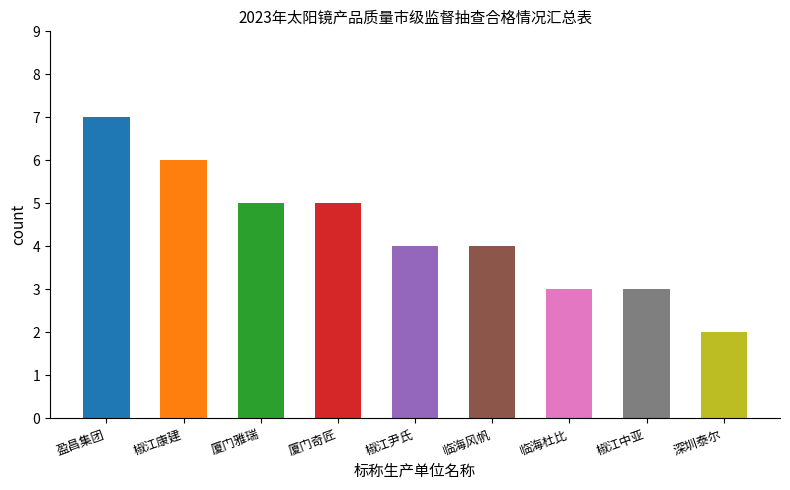

The chart shows a value of 3 at 台州市椒江中亚眼镜厂. True or false?

True